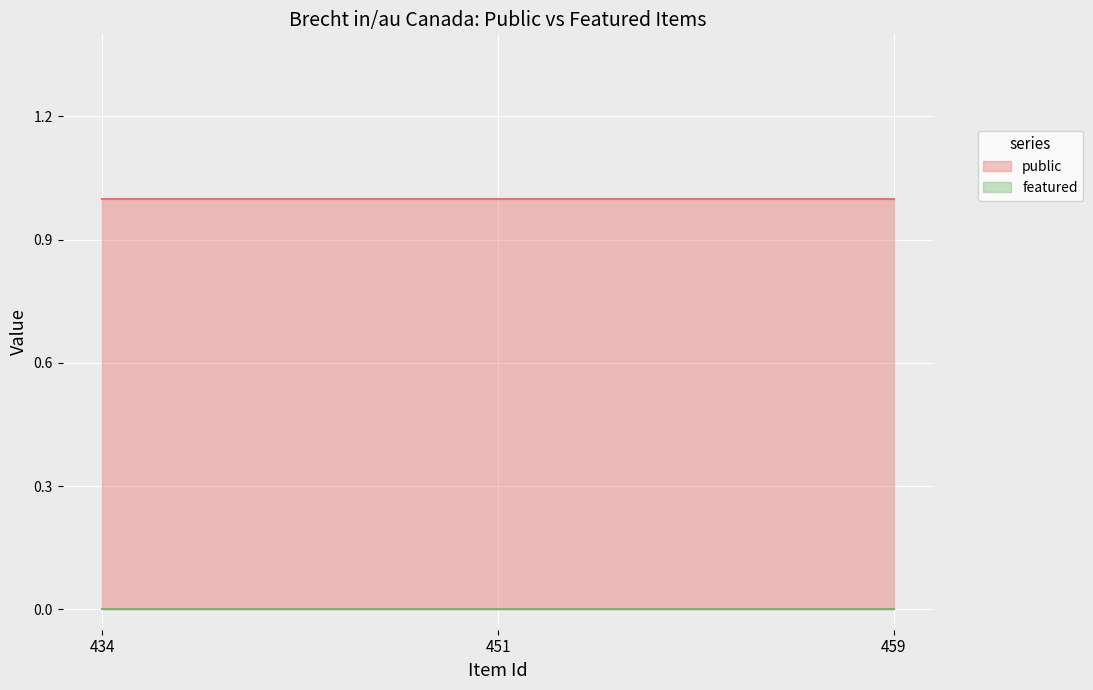

The public series shows 1 at 451. True or false?

True